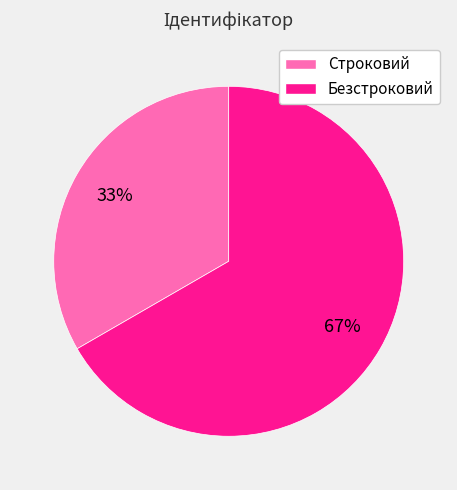

To the nearest percent, what portion does Строковий represent?

33%